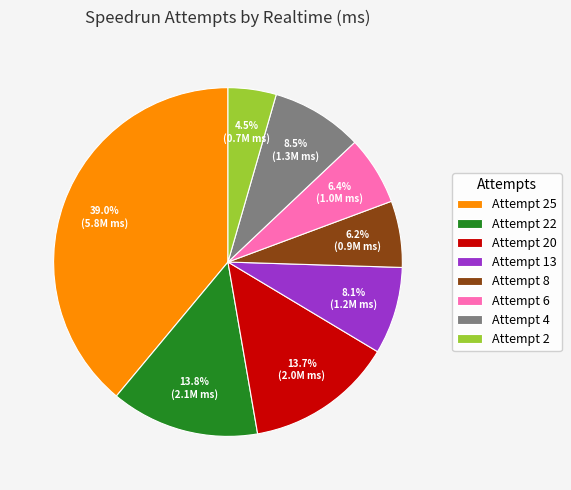

To the nearest percent, what is the difference between the Attempt 6 and Attempt 25 slice percentages?

33%